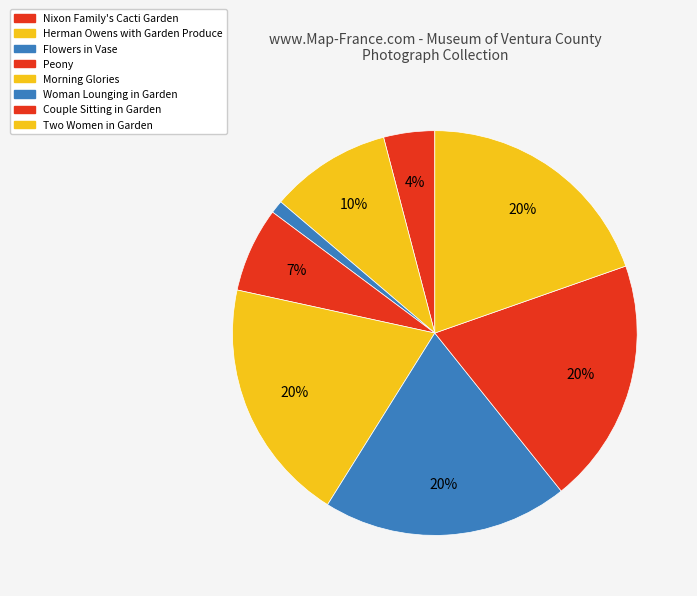

To the nearest percent, what portion does Nixon Family's Cacti Garden represent?

4%